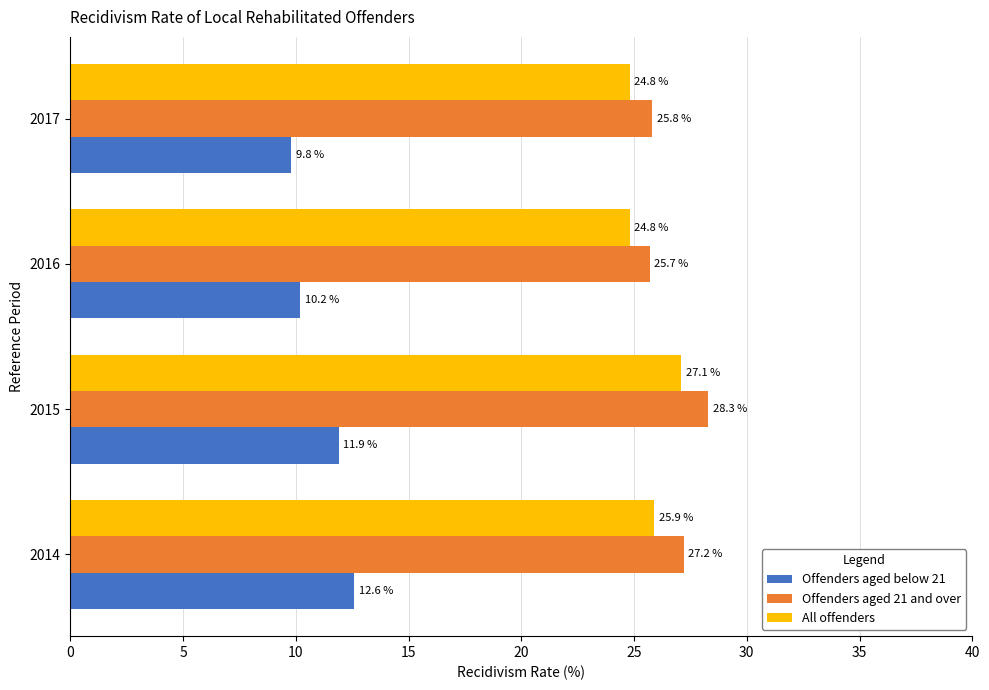

At which category does the chart reach its peak across all series?

2015